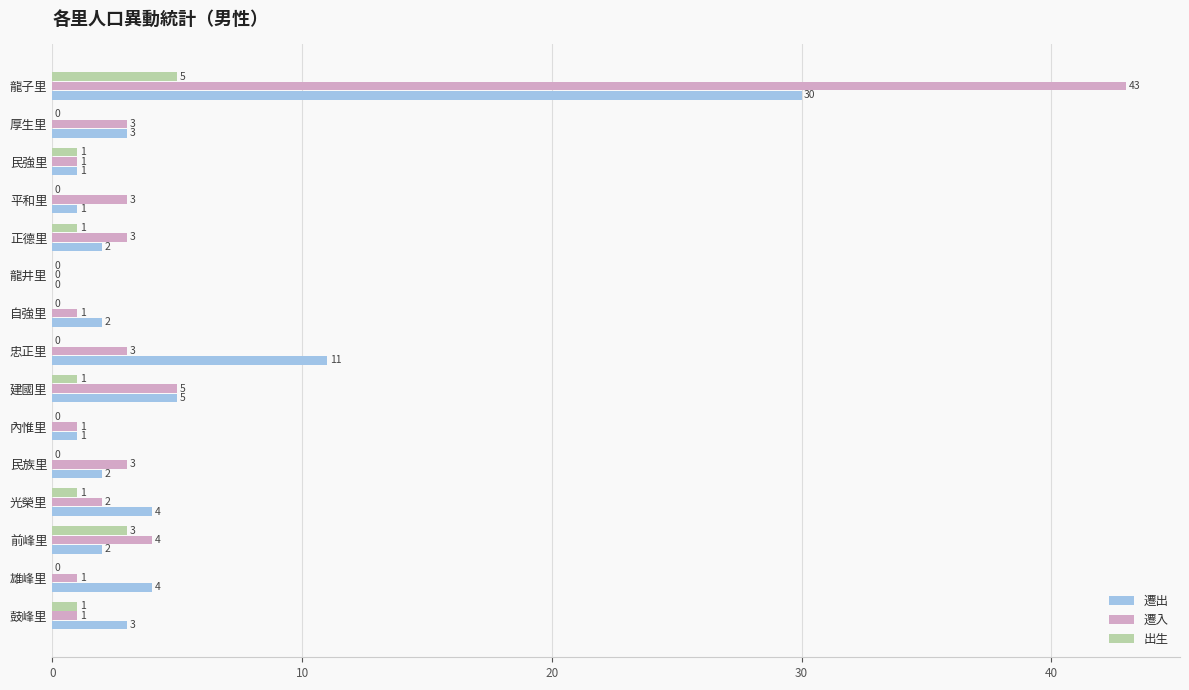

Which category has the highest value across all series?

龍子里